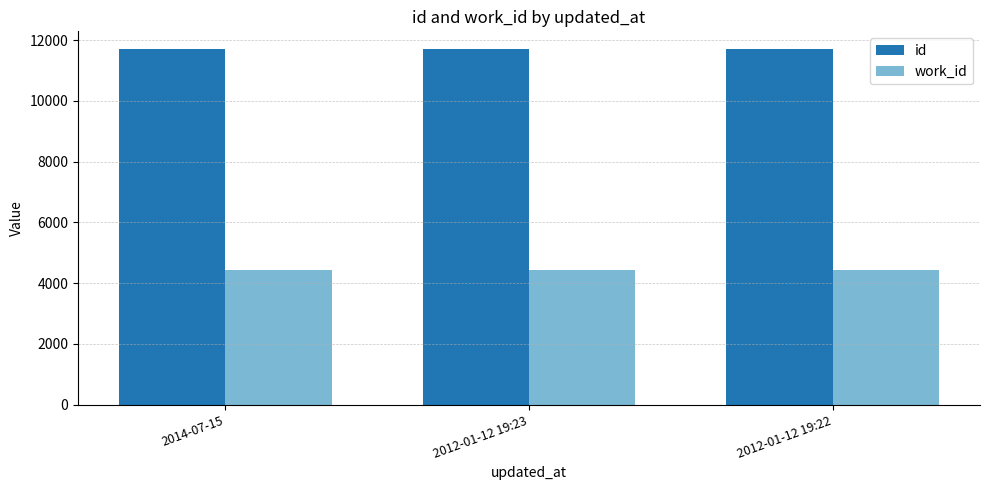

What position from the right is 2012-01-12 19:23?

2